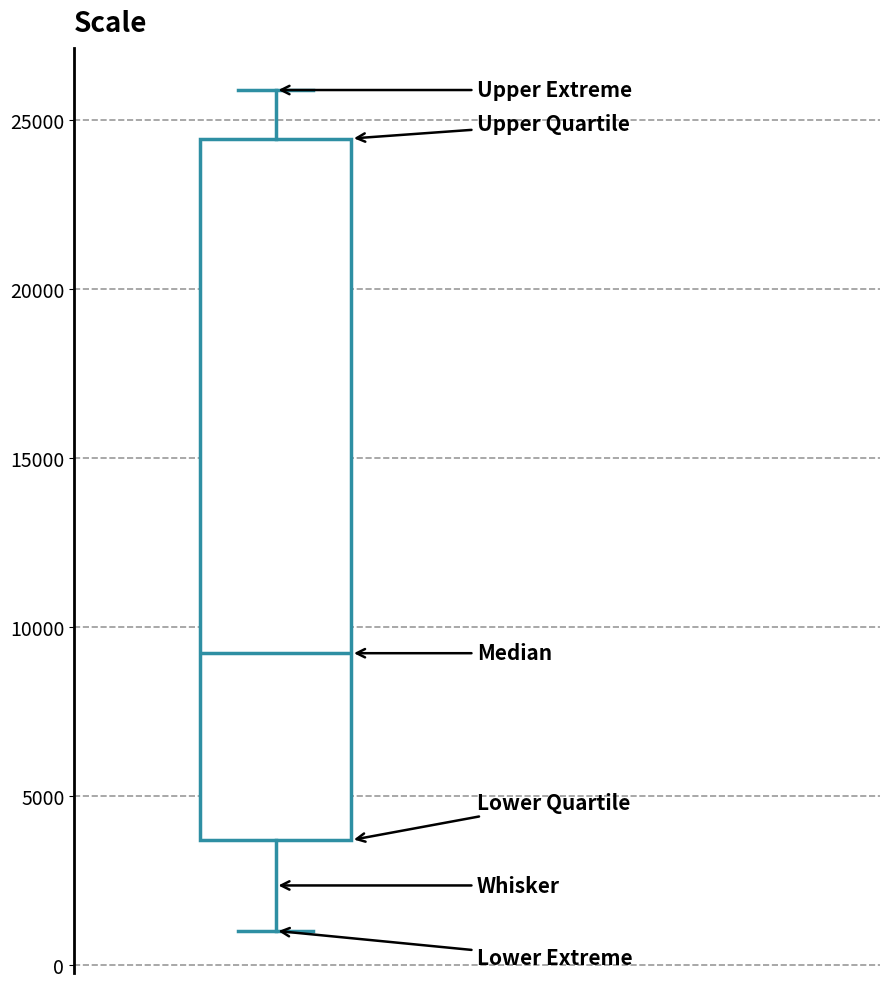

Where is the lower edge of the box on the y-axis? The values are not printed on the chart, so give them approximately, as read against the axis.

3500